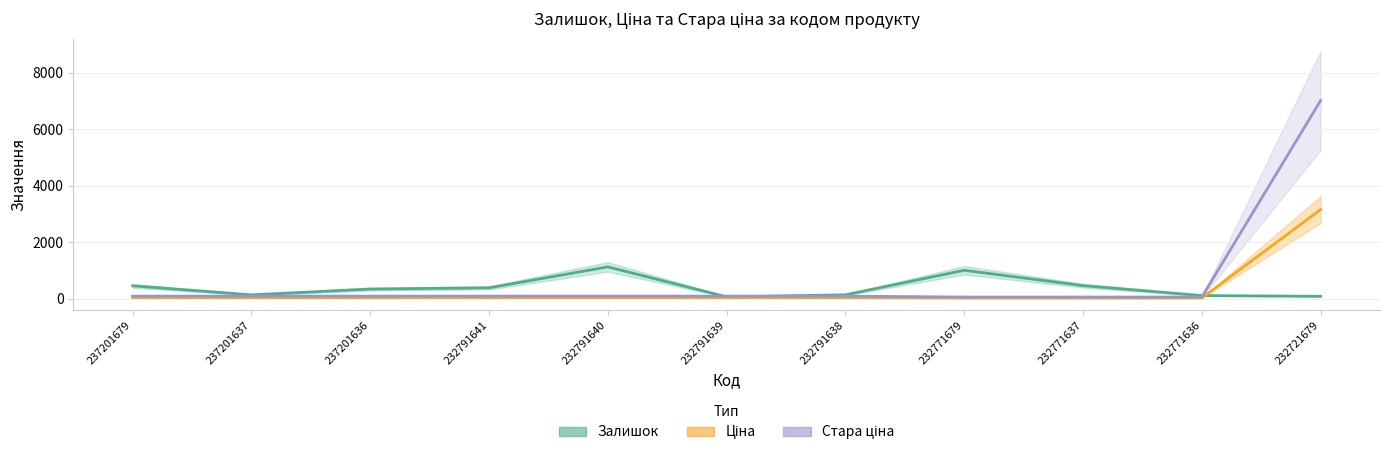

At 232771637, list the series in order from smallest to largest.

Ціна, Стара ціна, Залишок